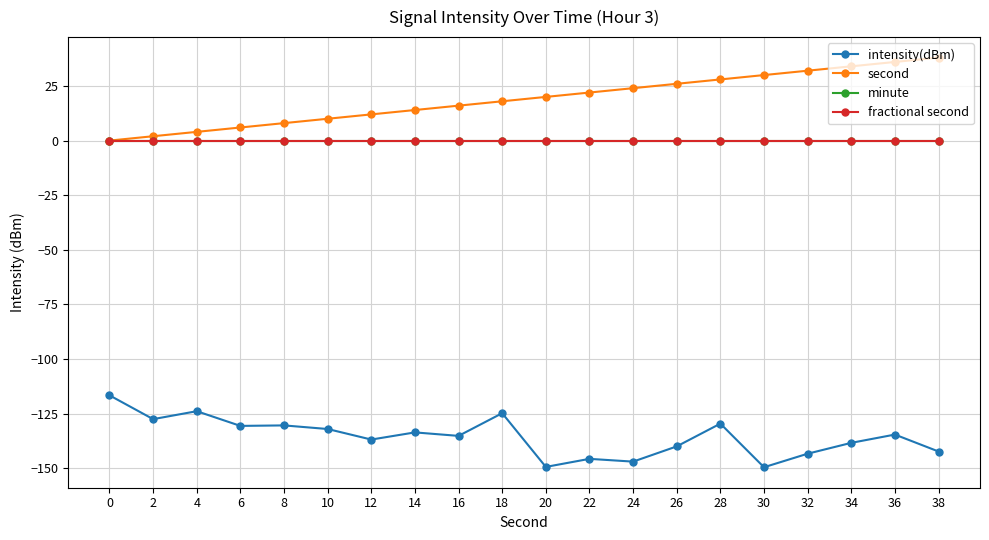

True or false: second and minute intersect in this chart.

False